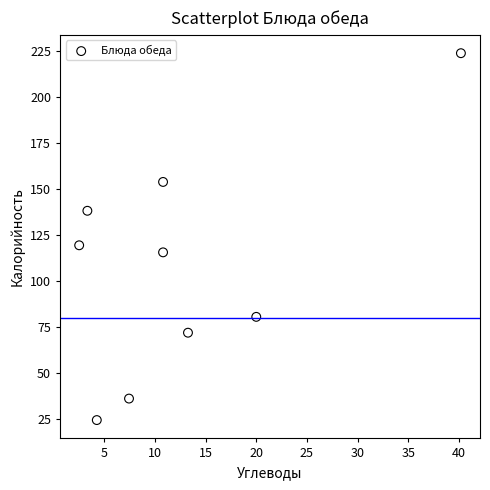

What Y value in the scatter plot is closest to 124?

119.4